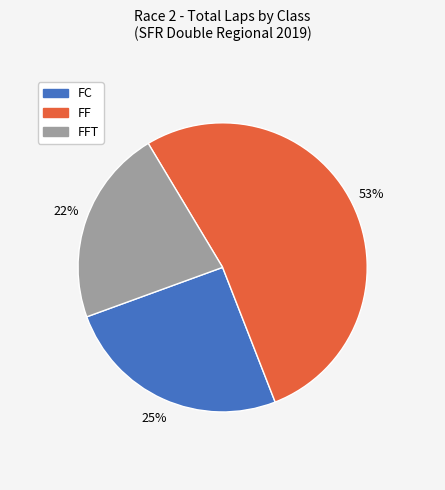

Do FF and FFT together represent more than half of the pie?

Yes